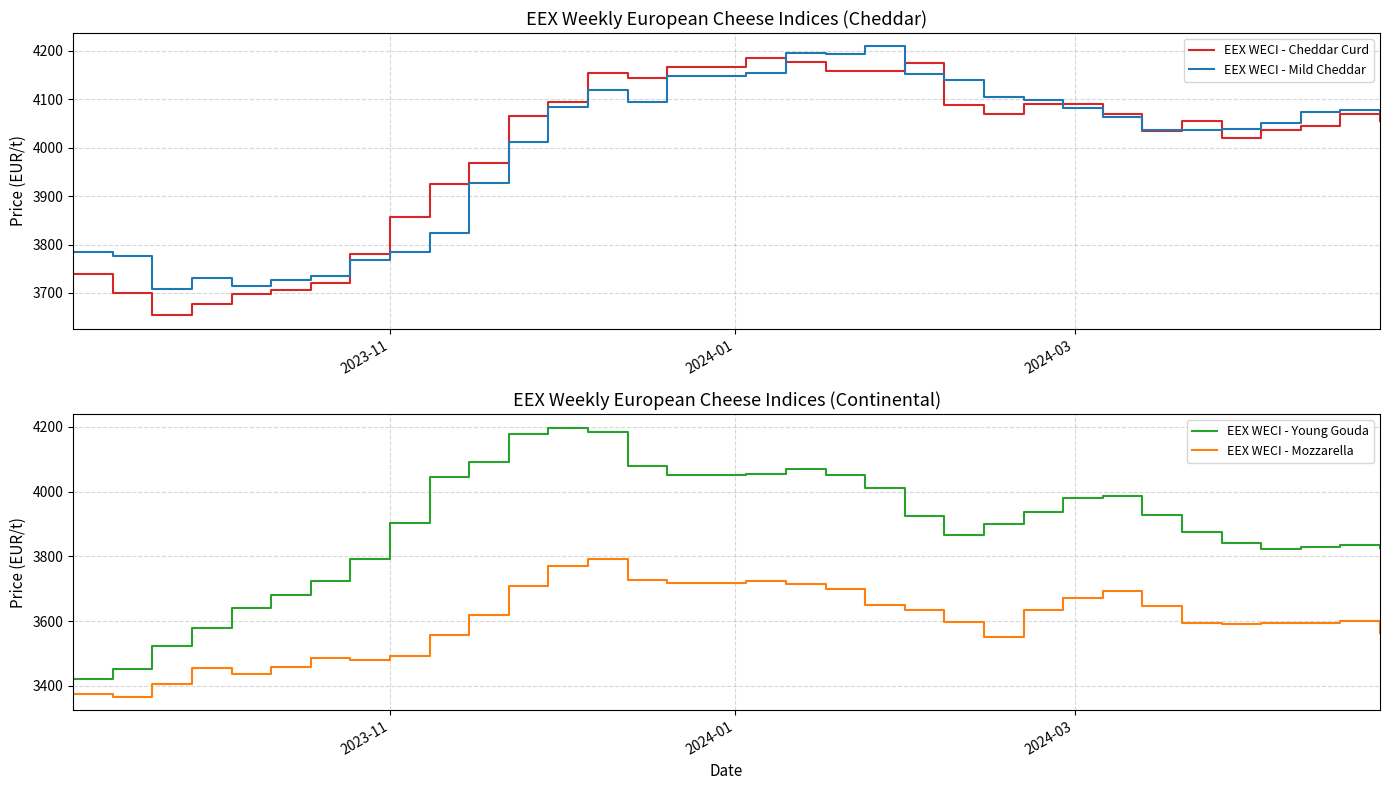

True or false: EEX WECI - Mozzarella and EEX WECI - Young Gouda intersect in this chart.

False